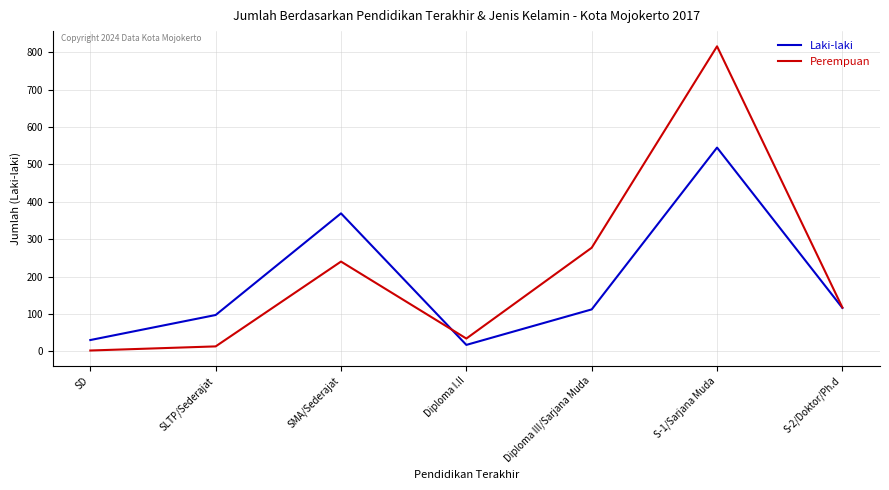

What is the sum of the Laki-laki values at SLTP/Sederajat and Diploma I.II?

114